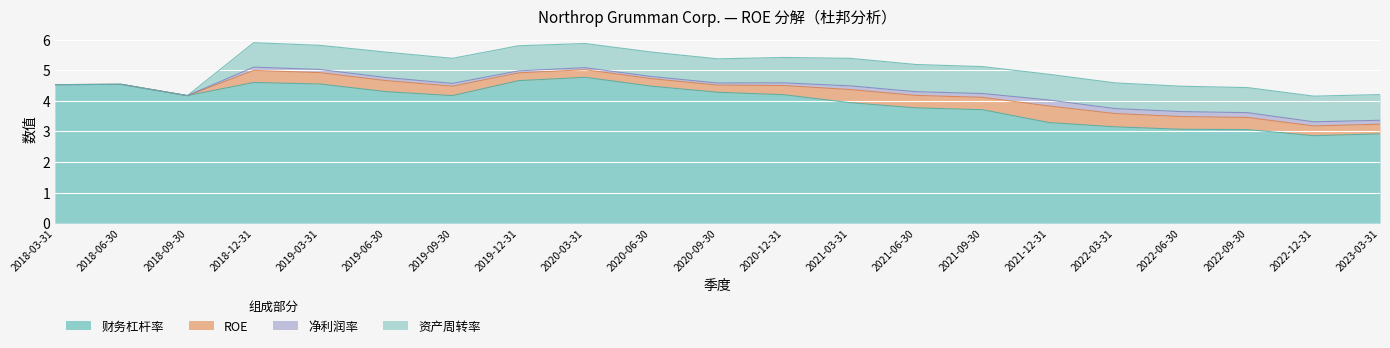

What is the difference between the maximum and minimum values in the ROE series?

0.5